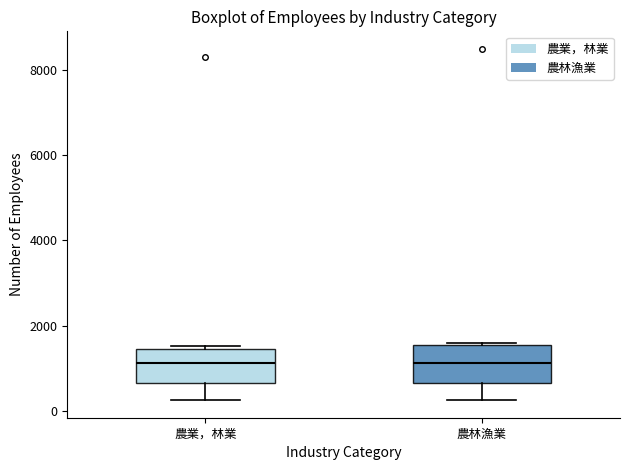

Where does the lower whisker of the box for 農林漁業 end on the y-axis? The values are not printed on the chart, so give them approximately, as read against the axis.

200